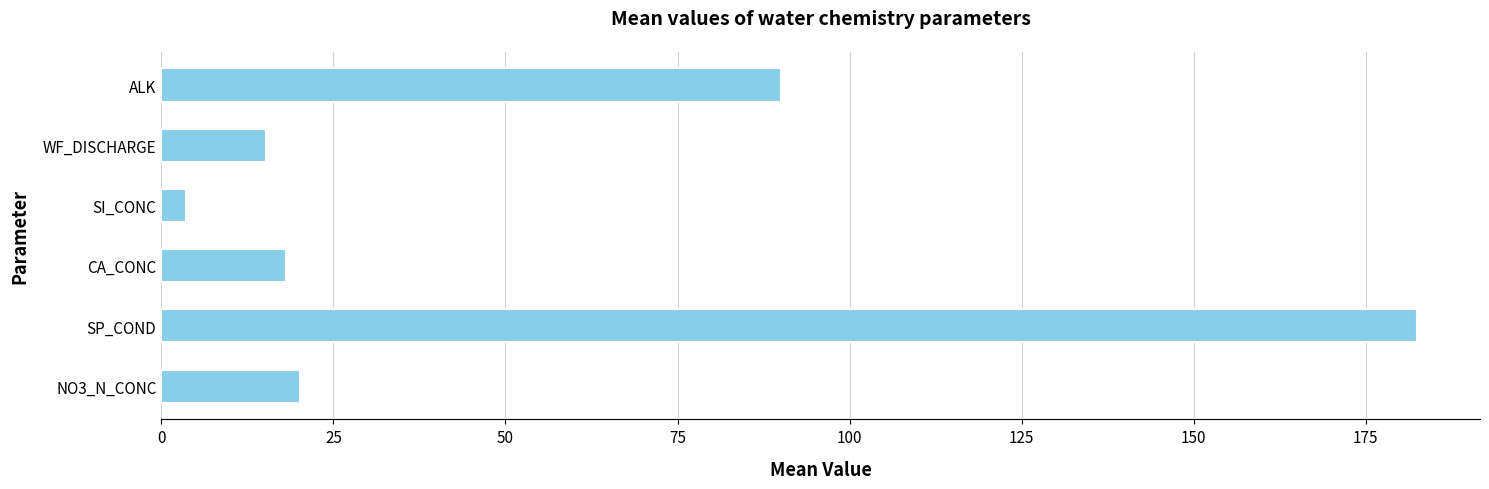

Is it true that the value at NO3_N_CONC is 20.2?

True